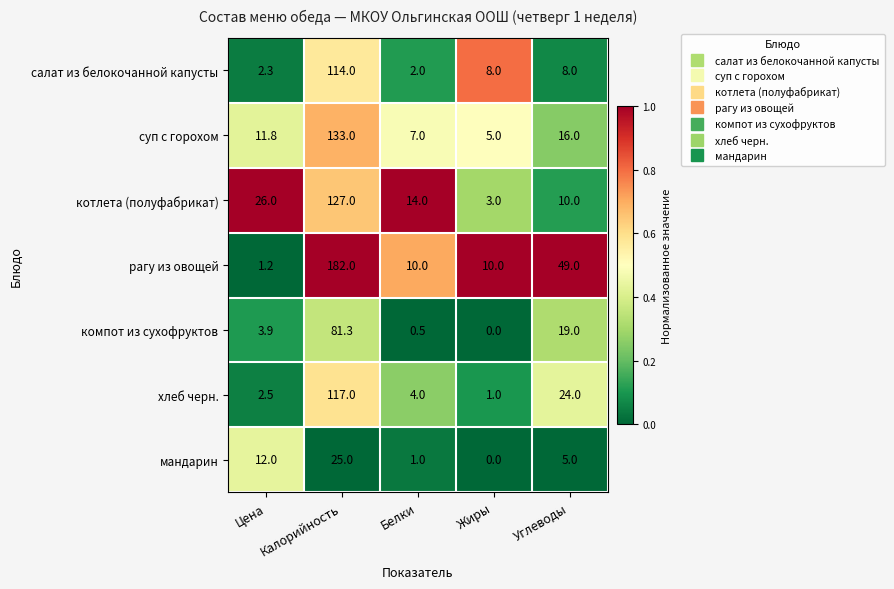

Rank the series by their maximum value, from lowest to highest.

мандарин, компот из сухофруктов, салат из белокочанной капусты, хлеб черн., котлета (полуфабрикат), суп с горохом, рагу из овощей